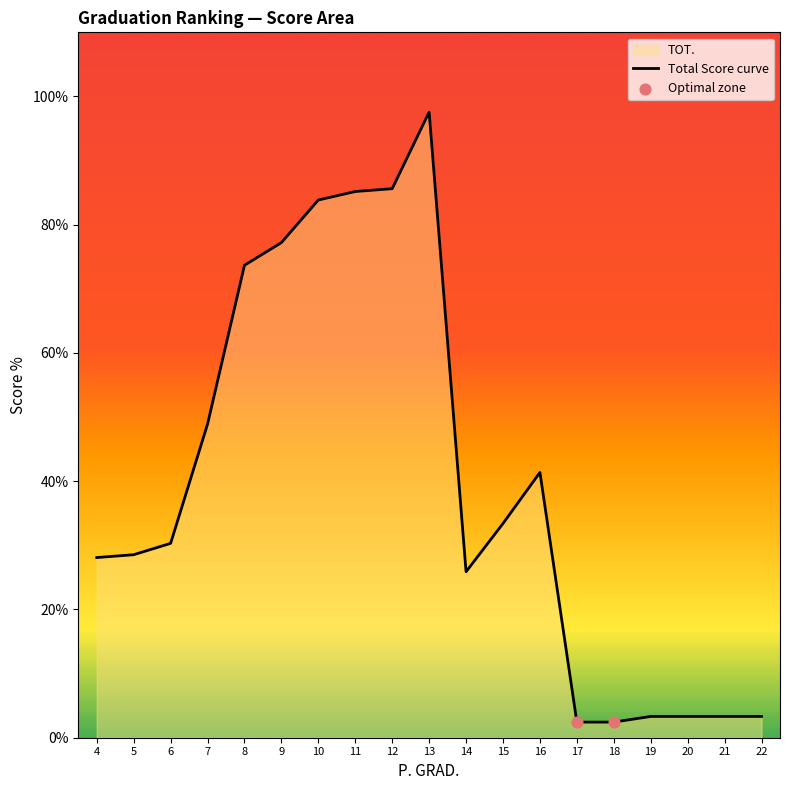

What is the change in value from 5 to 6?

+1.8